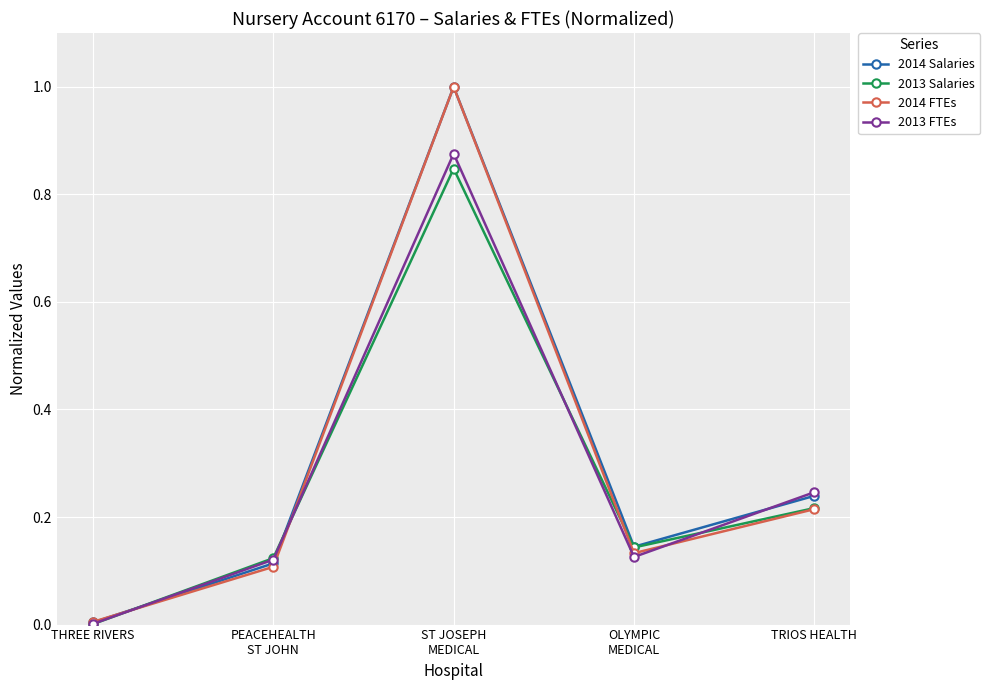

The 2014 Salaries series shows 0.1 at PEACEHEALTH
ST JOHN. True or false?

True